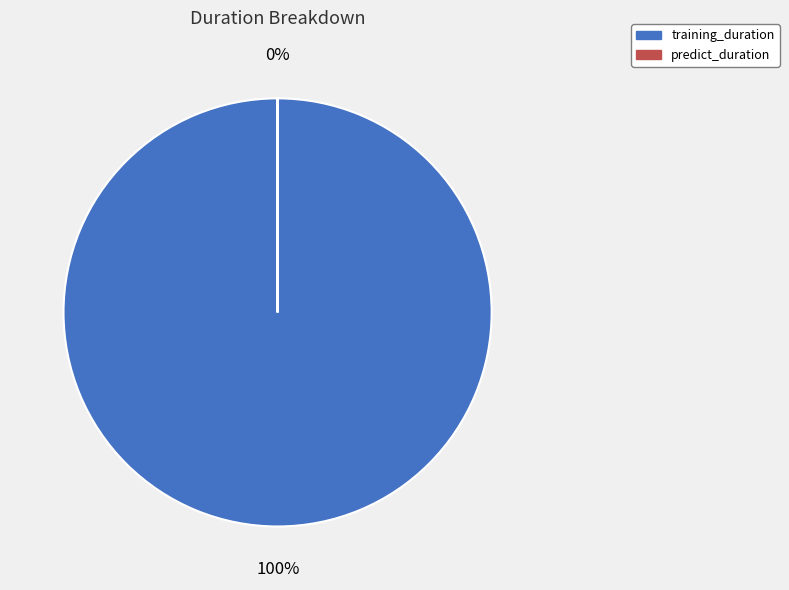

Does training_duration represent more than half of the total?

Yes